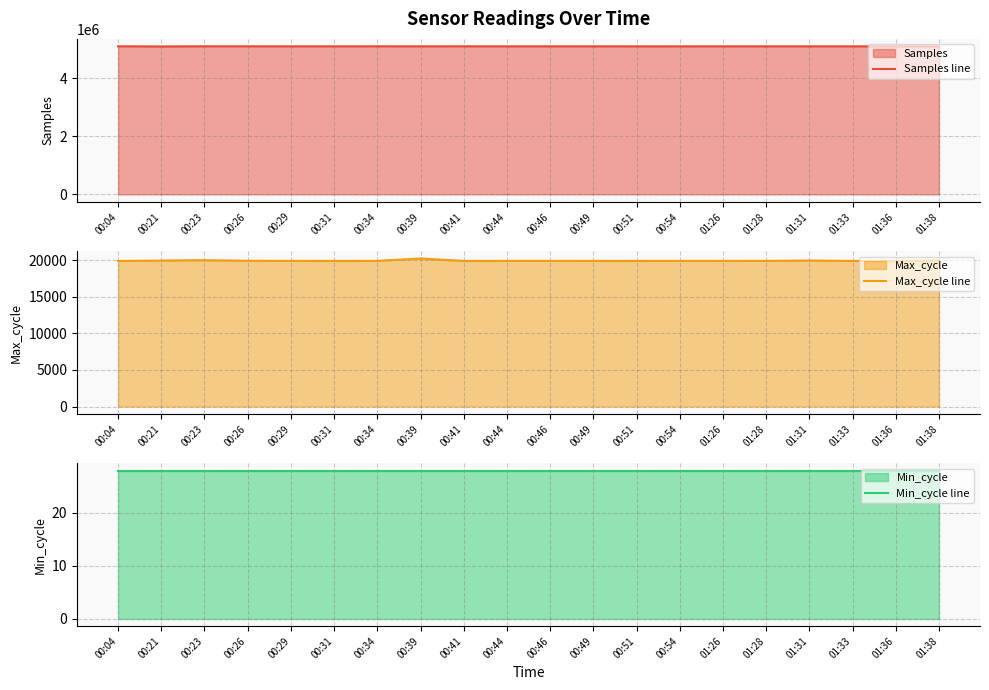

Count the number of categories in the chart.

20